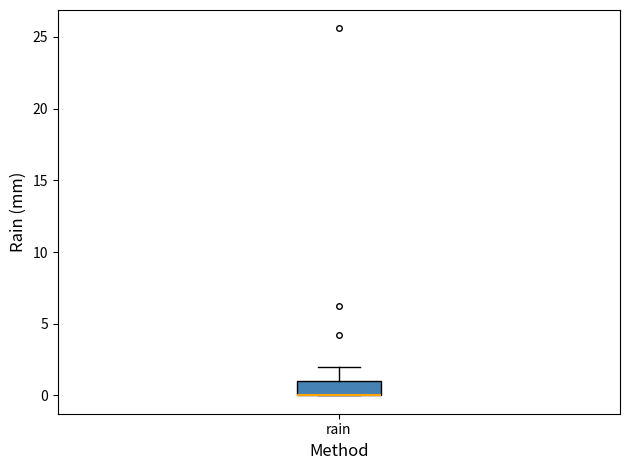

Read this box plot against the y-axis: the position of the median line, the range covered by the box, and the ends of both whiskers. The values are not printed on the chart, so give them approximately, as read against the axis.

median 0 (drawn on the box's lower edge), box 0 to 1, whiskers 0 to 2